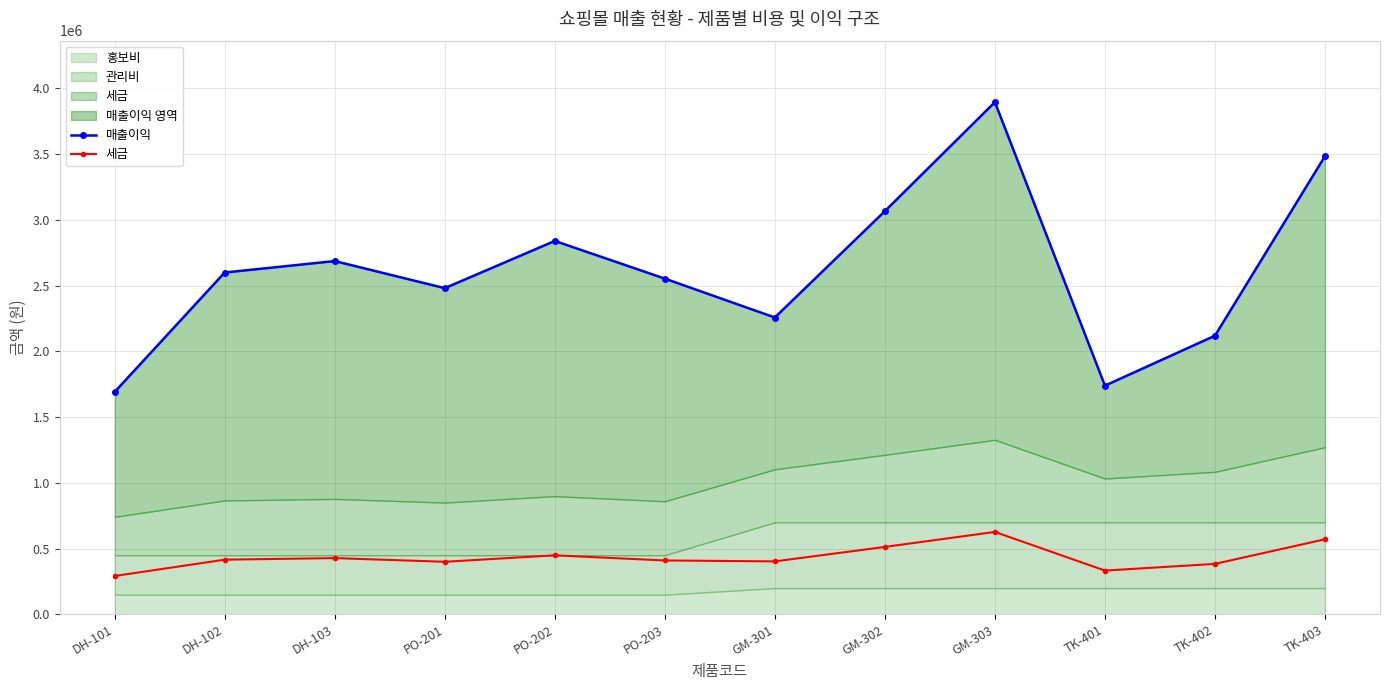

At which category is the sum across all series the highest?

GM-303